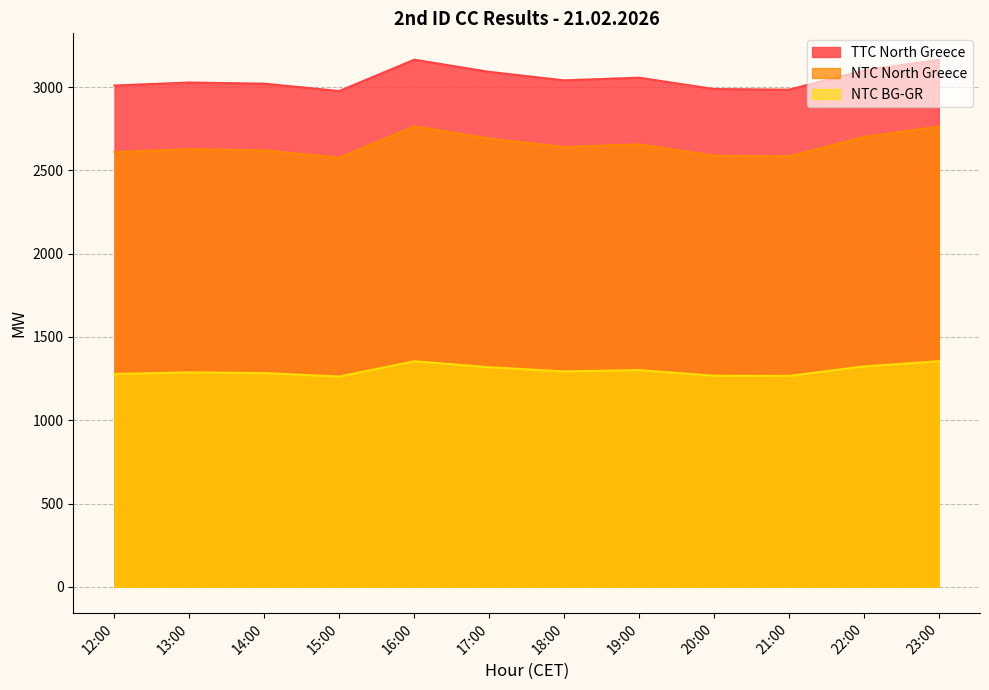

Reading right to left, transcribe all the data shown in this chart.

TTC North Greece: 3163	3100	2984	2988	3056	3040	3091	3164	2976	3020	3027	3009
NTC North Greece: 2763	2700	2584	2588	2656	2640	2691	2764	2576	2620	2627	2609
NTC BG-GR: 1354	1323	1266	1267	1301	1293	1318	1354	1262	1283	1287	1278